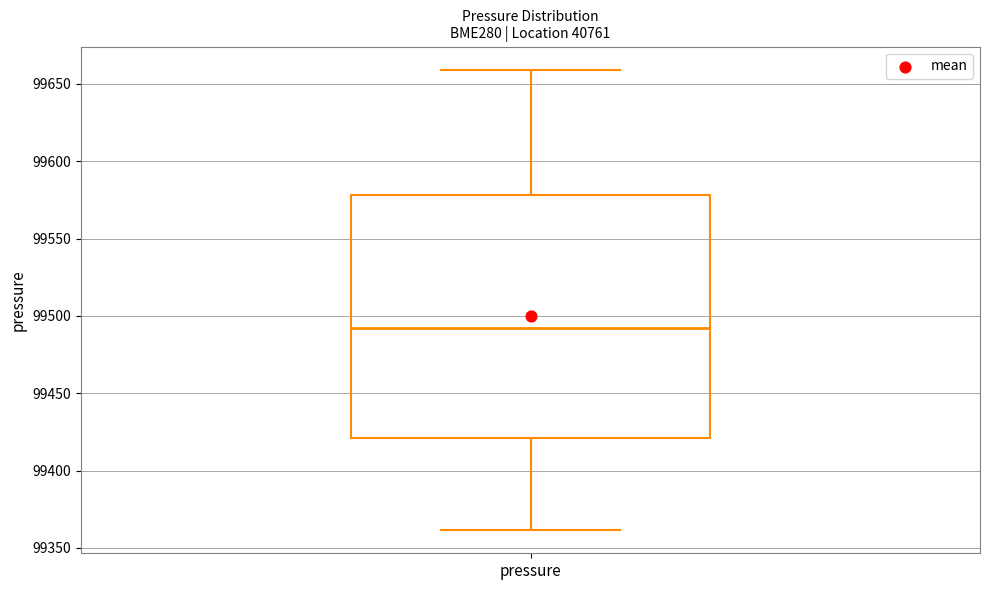

Transcribe this box plot: give where the median line is, the range the box spans, and where the two whiskers end, as read against the y-axis. The values are not printed on the chart, so give them approximately, as read against the axis.

median 99490, box 99420 to 99580, whiskers 99360 to 99660